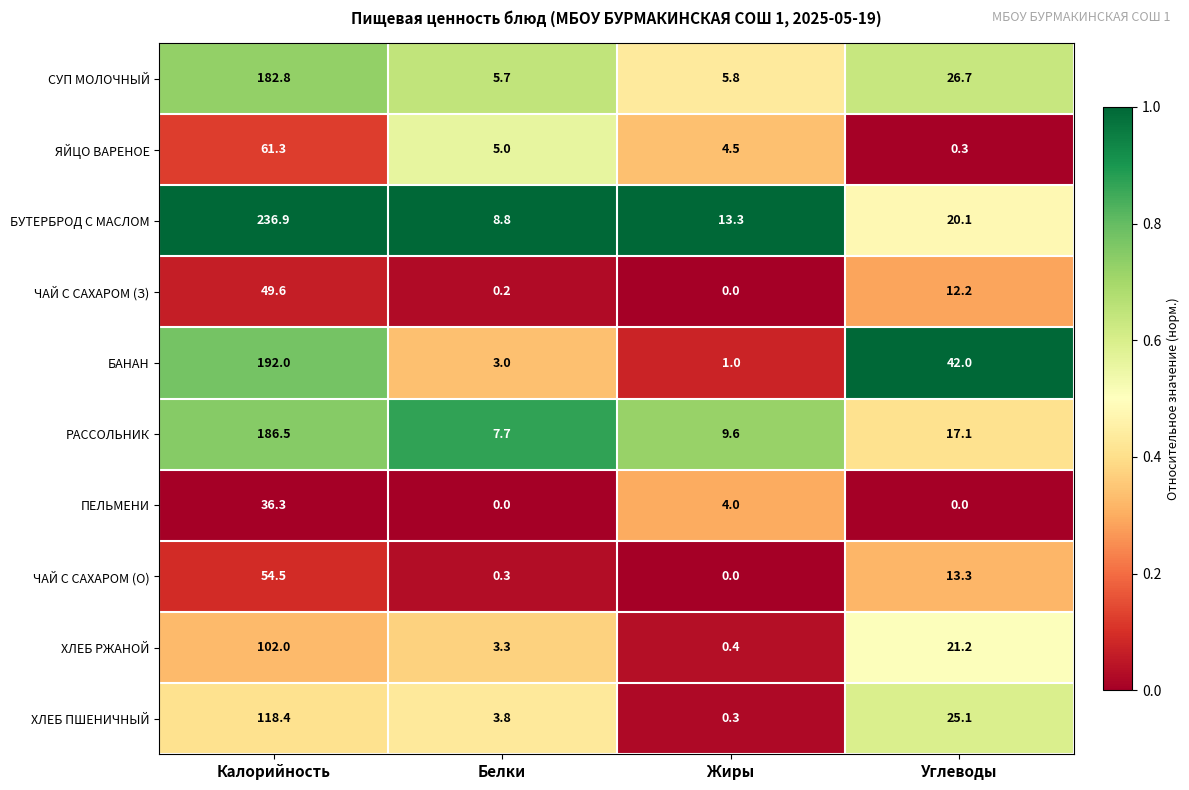

The value of БУТЕРБРОД С МАСЛОМ at Белки is 5.0. True or false?

False